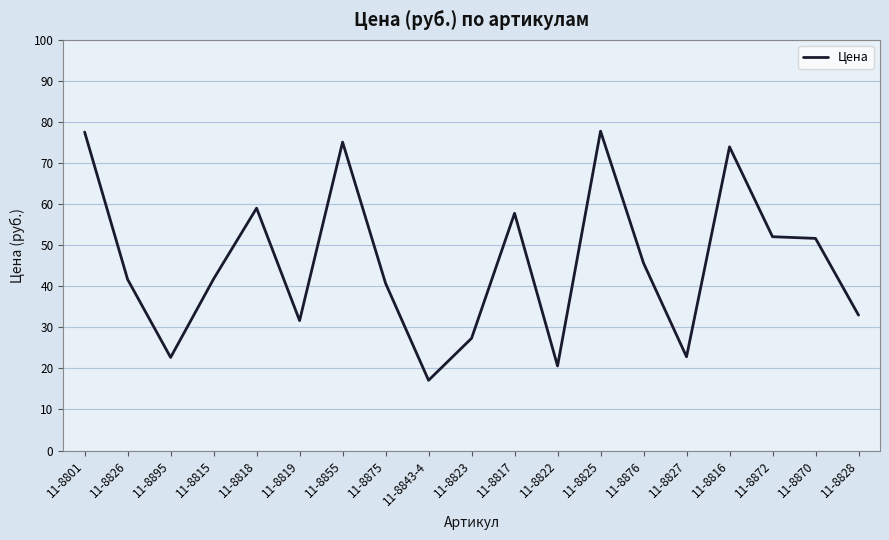

What position from the right is 11-8816?

4